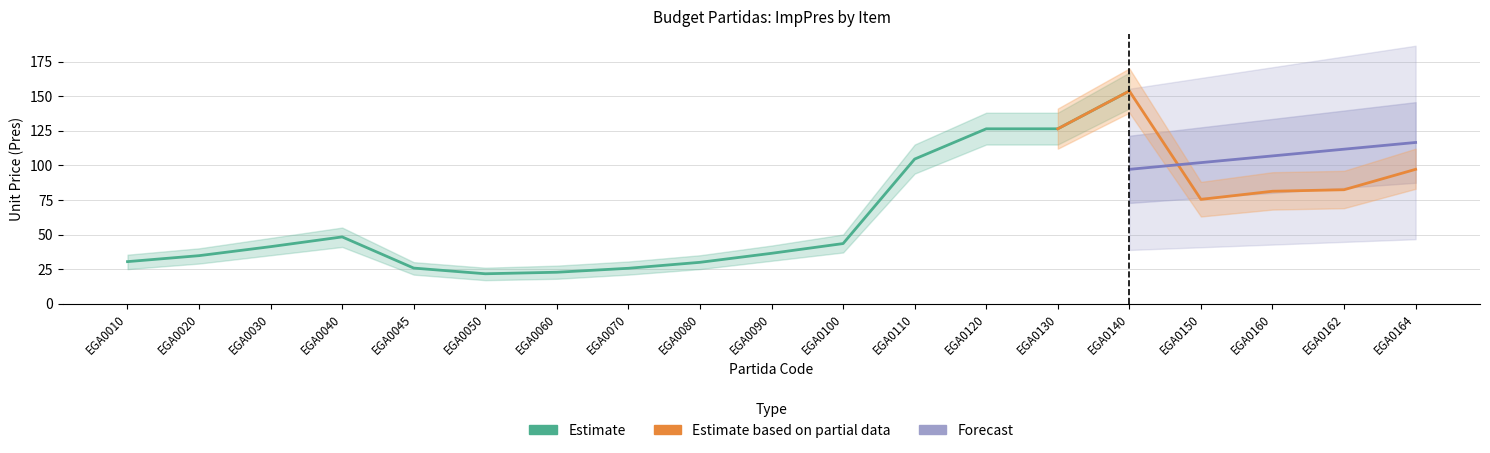

True or false: Estimate (ImpPres) and Estimate based on partial data (Pres) intersect in this chart.

False